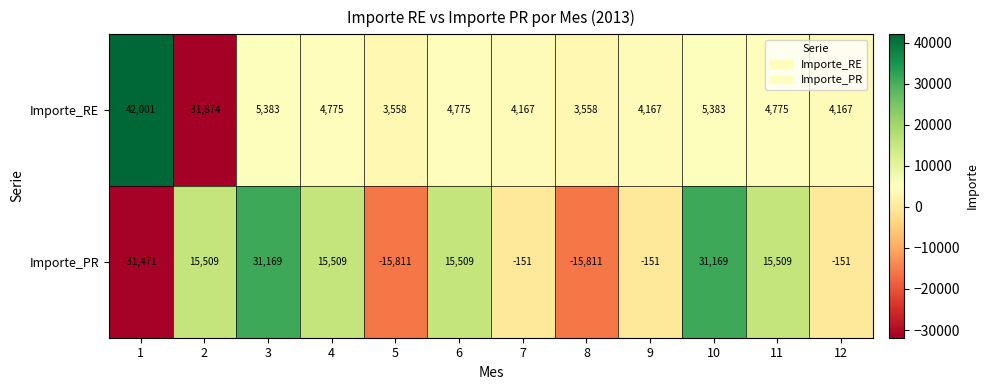

Which series has the widest spread of values?

Importe_RE